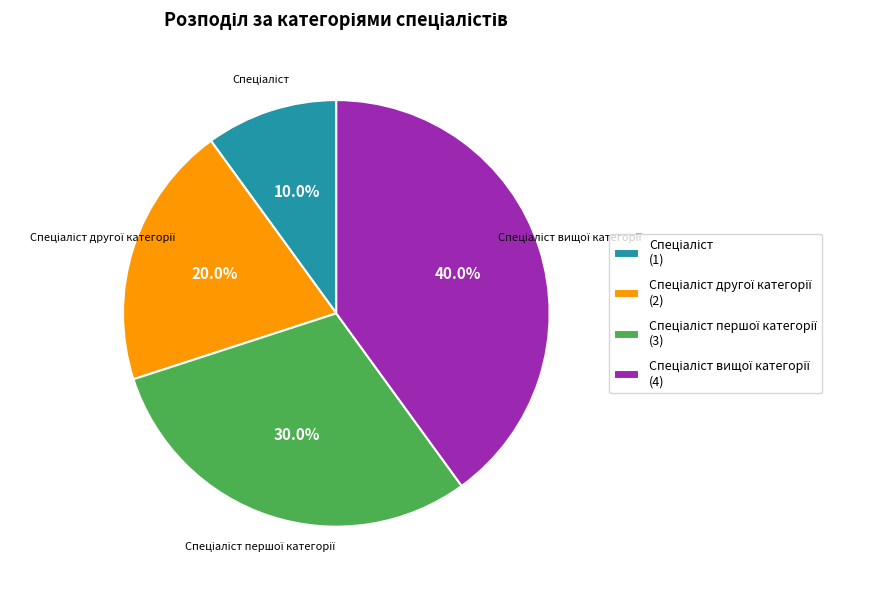

Is there a majority slice in this chart?

No